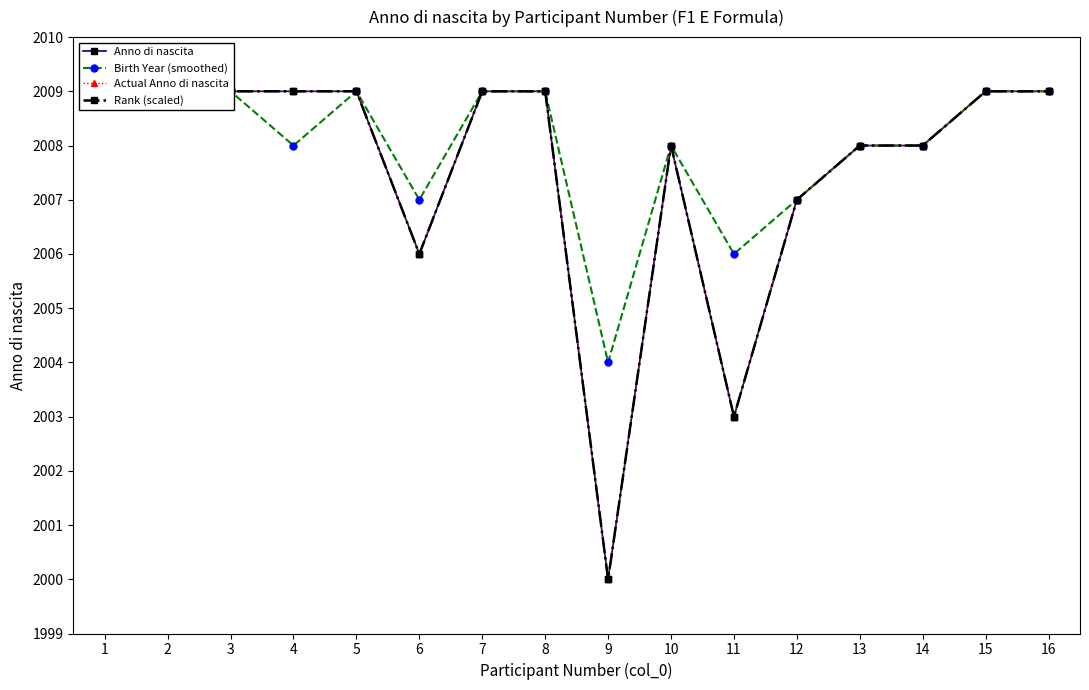

List the labels in order of Actual Anno di nascita value, smallest first.

9, 11, 6, 12, 10, 13, 14, 1, 2, 3, 4, 5, 7, 8, 15, 16